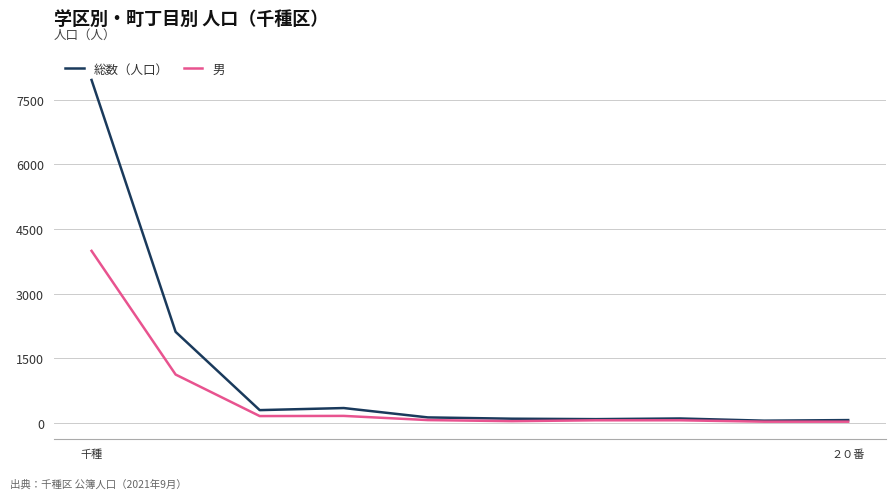

Rank the series by their average value, from lowest to highest.

男, 総数（人口）